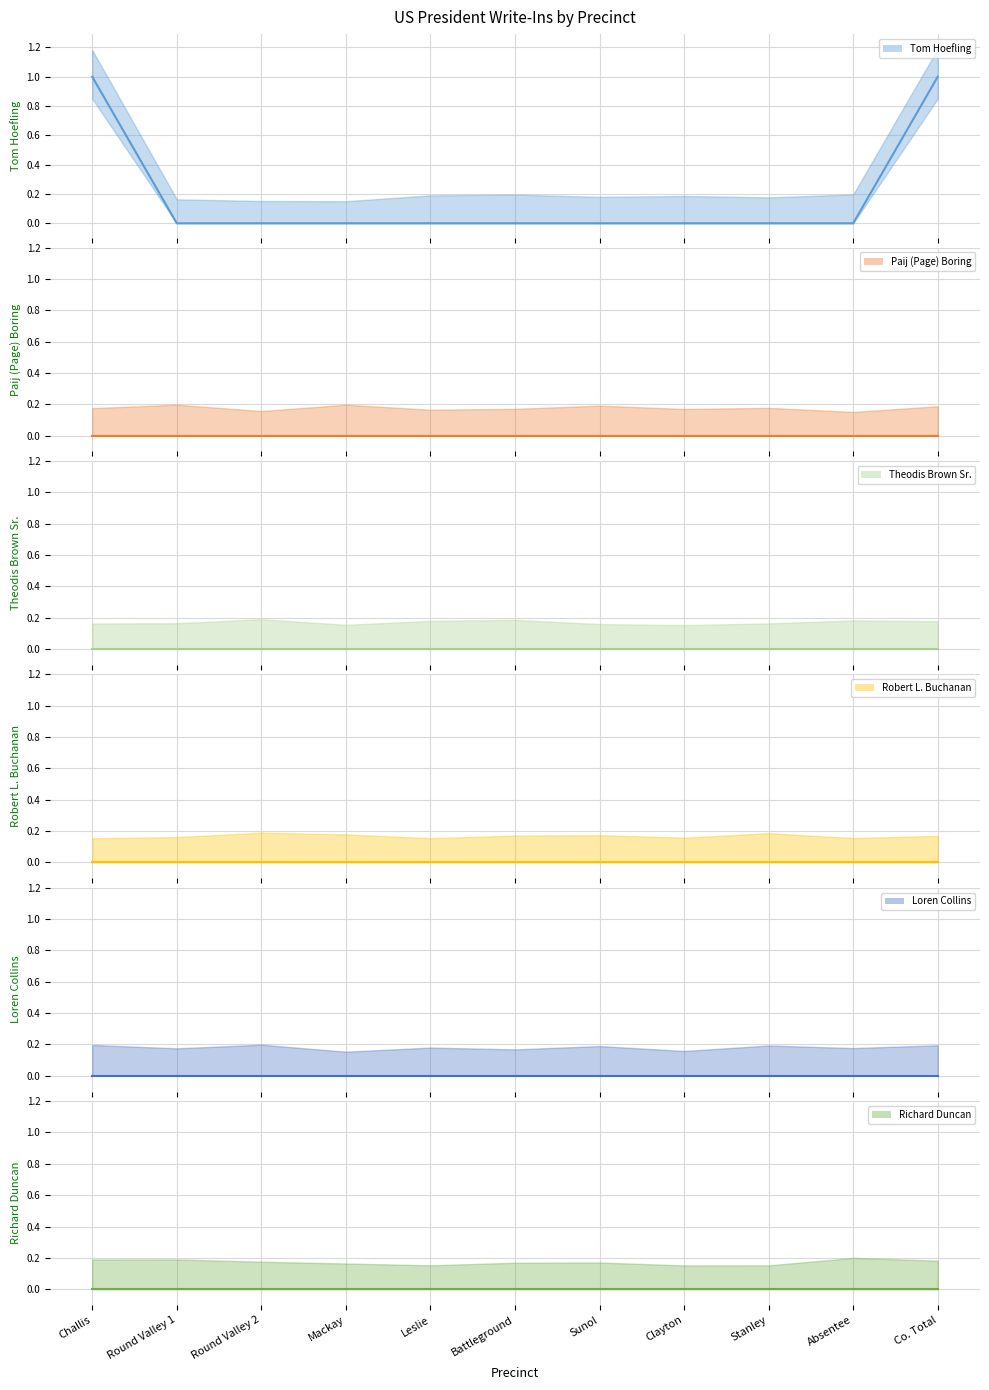

Which has a higher value, Stanley or Challis?

Challis